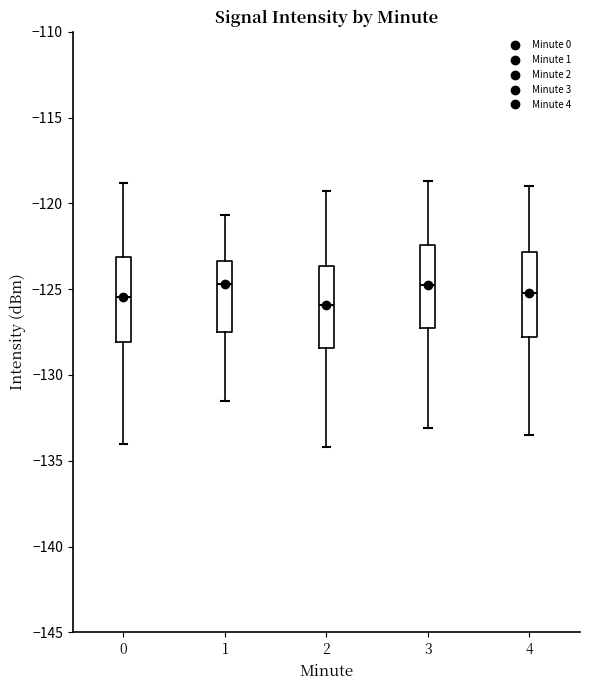

Where does the median line of the box at x = 4 sit on the y-axis? The values are not printed on the chart, so give them approximately, as read against the axis.

-125.0